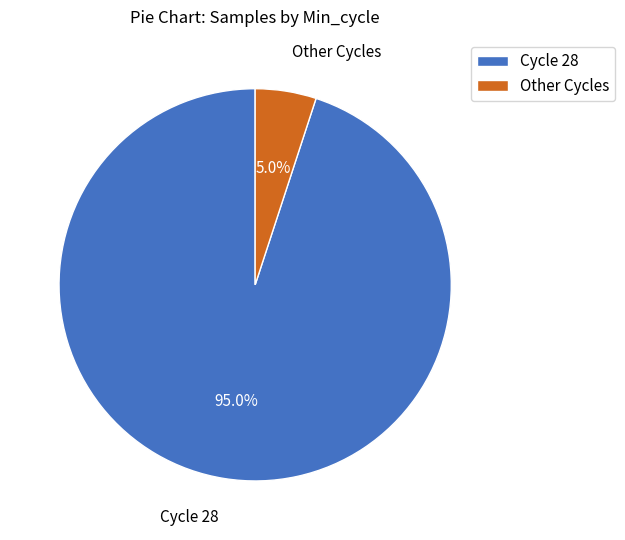

Count the number of slices in the pie.

2